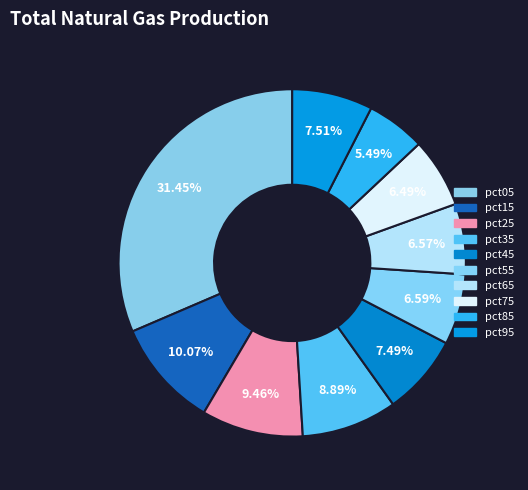

How many segments does this pie chart have?

10